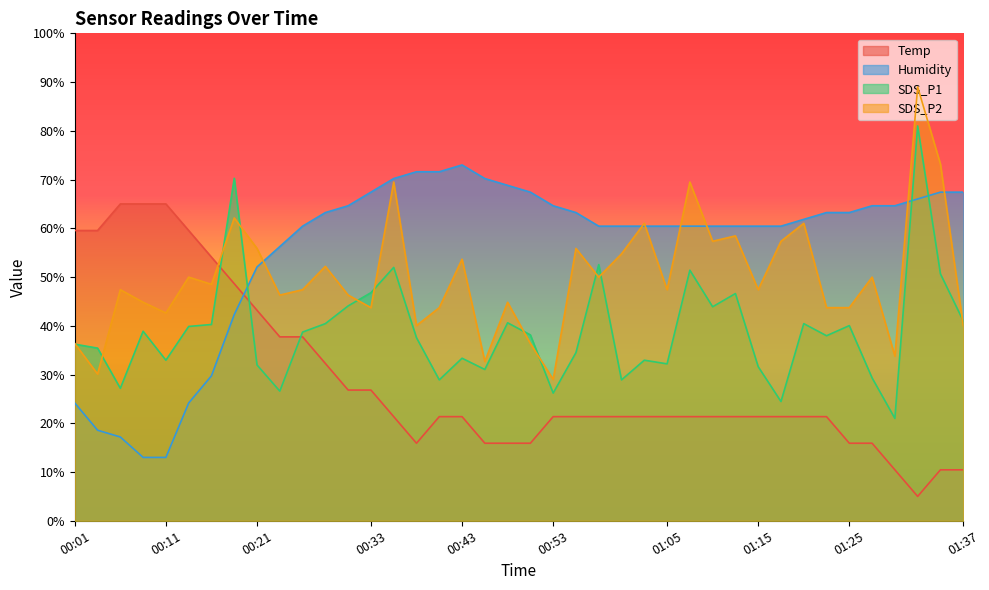

Rank the series by their maximum value, from lowest to highest.

Temp, Humidity, SDS_P1, SDS_P2